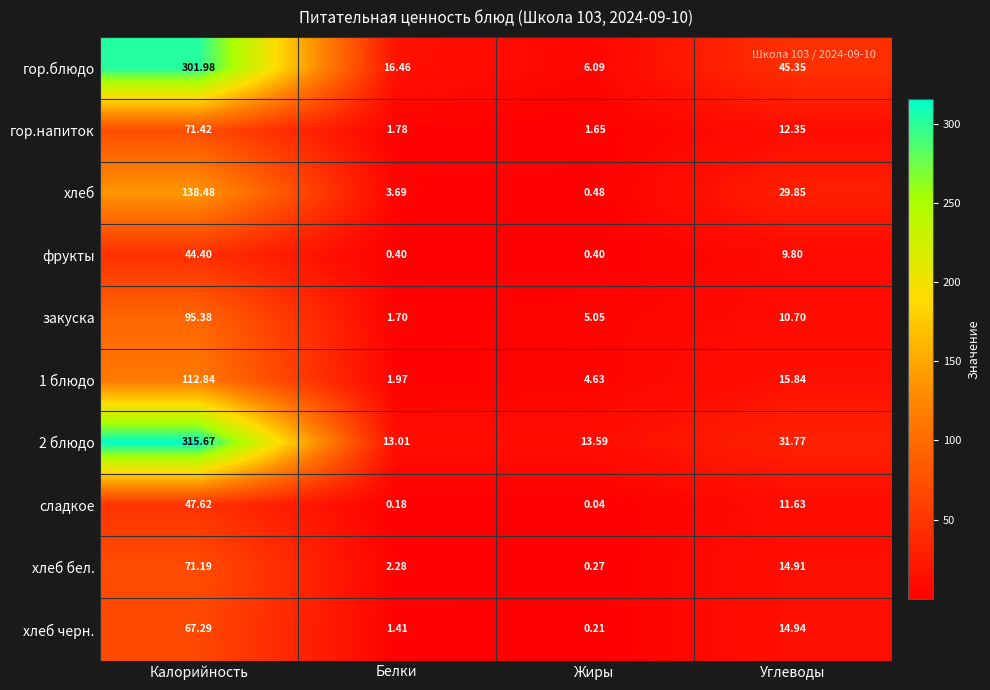

Which label corresponds to the smallest value in the chart?

Жиры